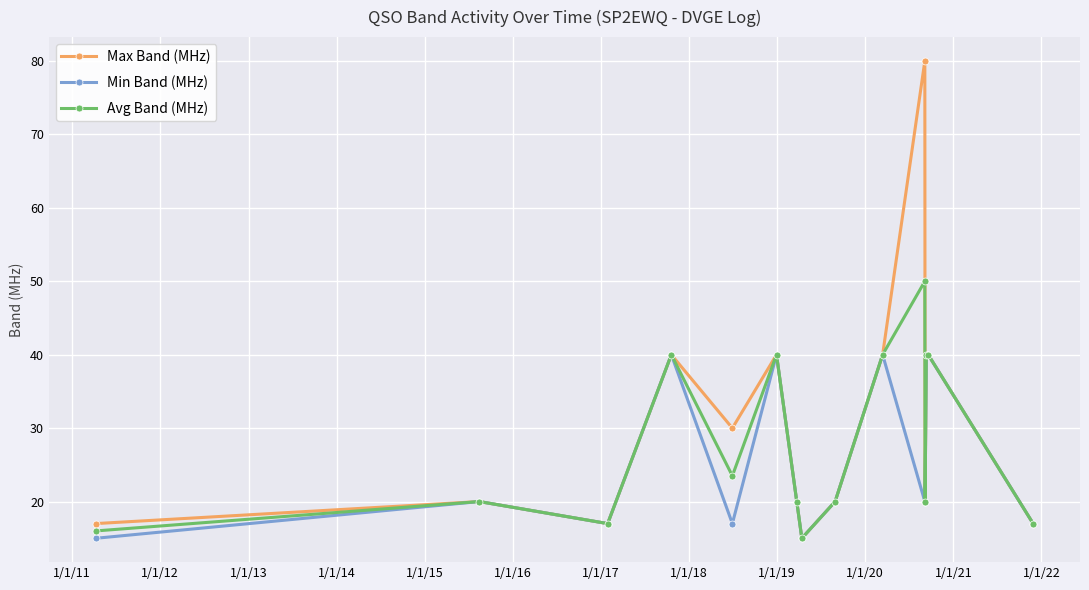

Rank the series by their maximum value, from lowest to highest.

Min Band (MHz), Avg Band (MHz), Max Band (MHz)